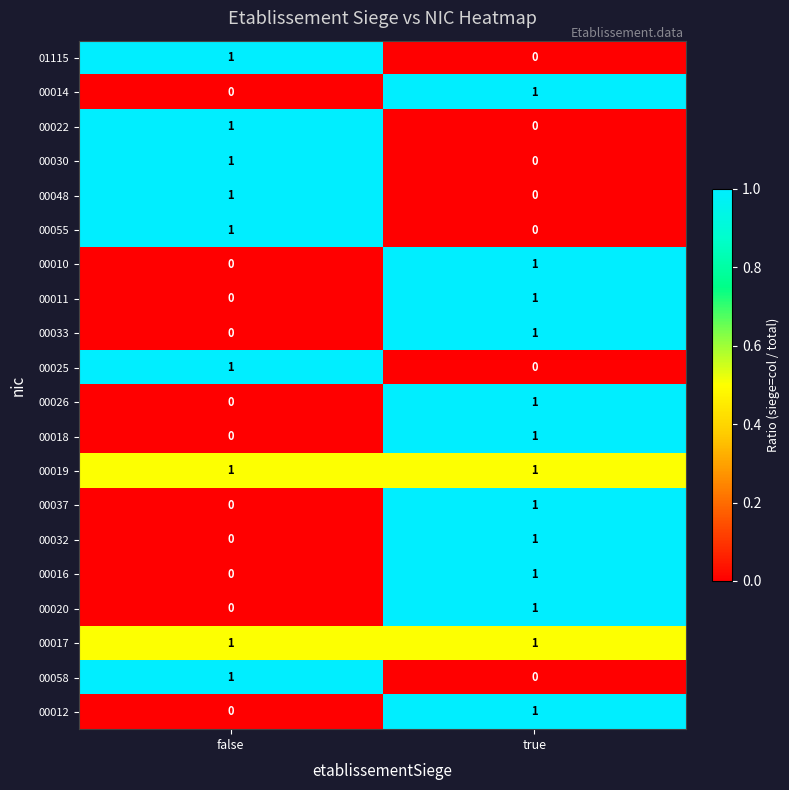

List the labels in order of 00025 value, largest first.

false, true